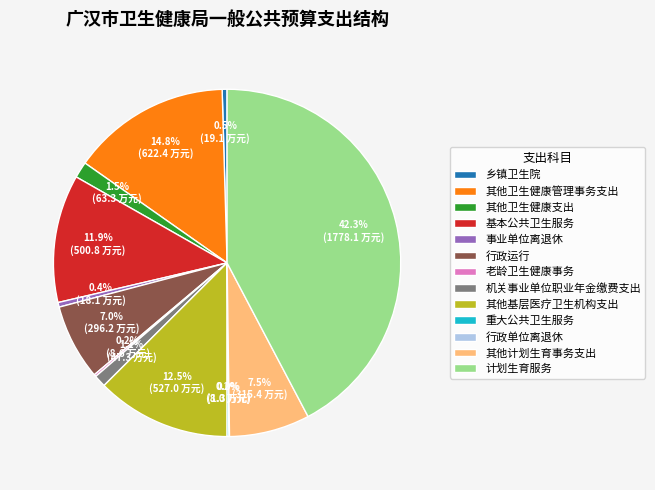

Which category has the biggest portion of the pie?

计划生育服务